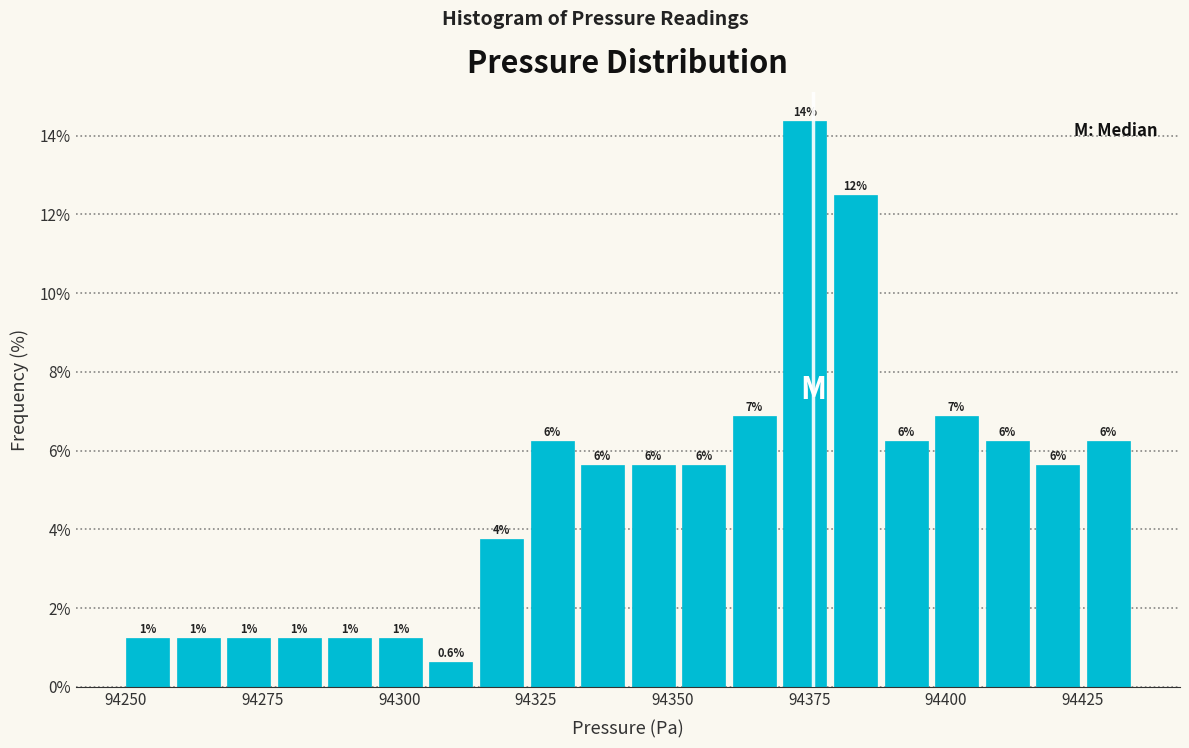

Read against the x-axis, roughly where is the centre of the tallest bar?

94375